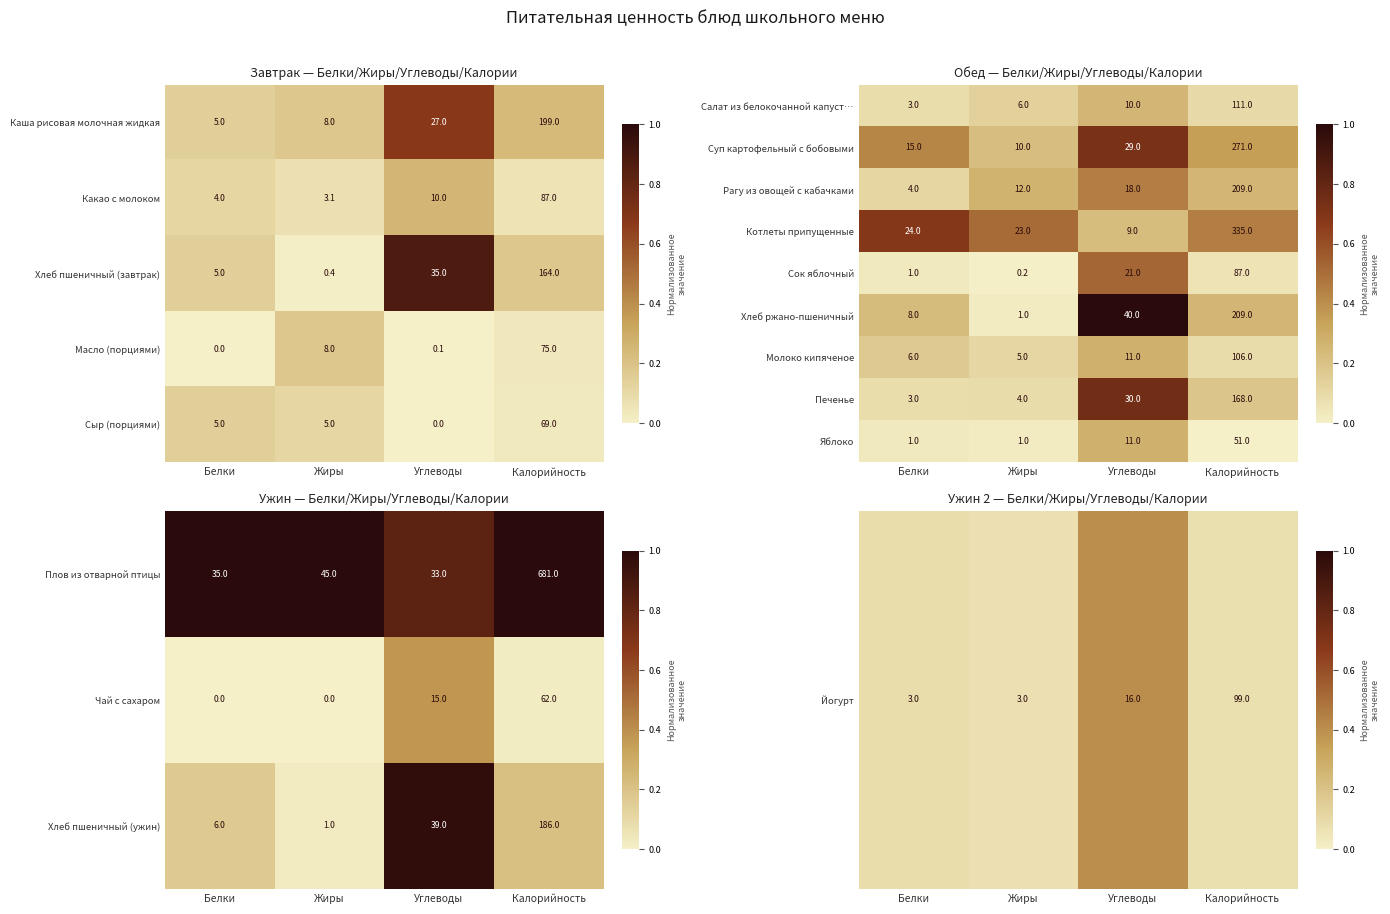

What is the greatest value displayed?

1.0